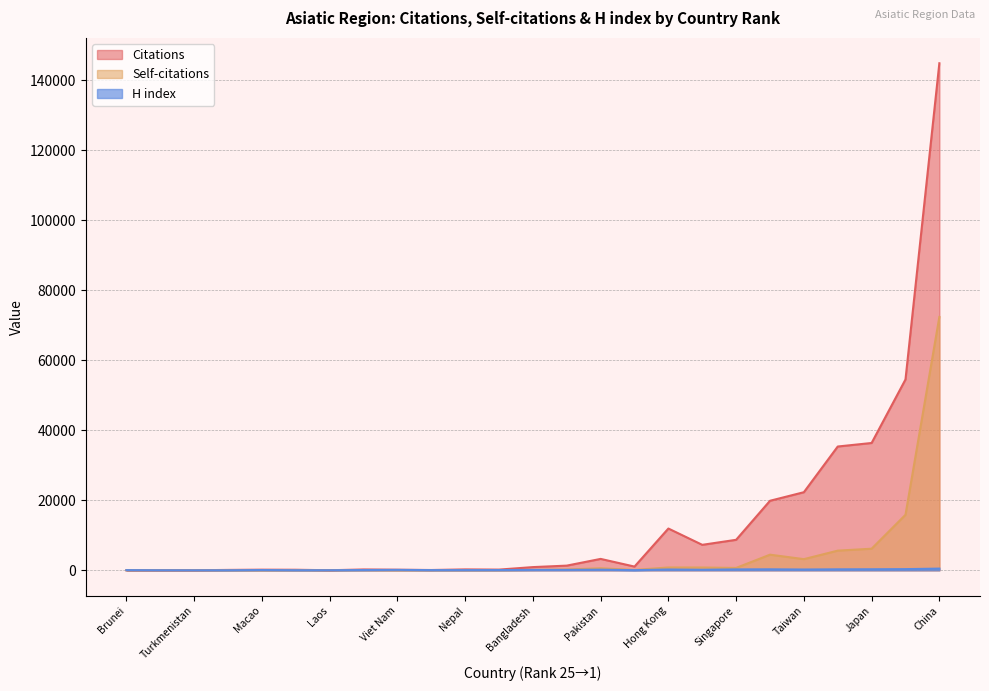

What is the total value across all series at Nepal?

313